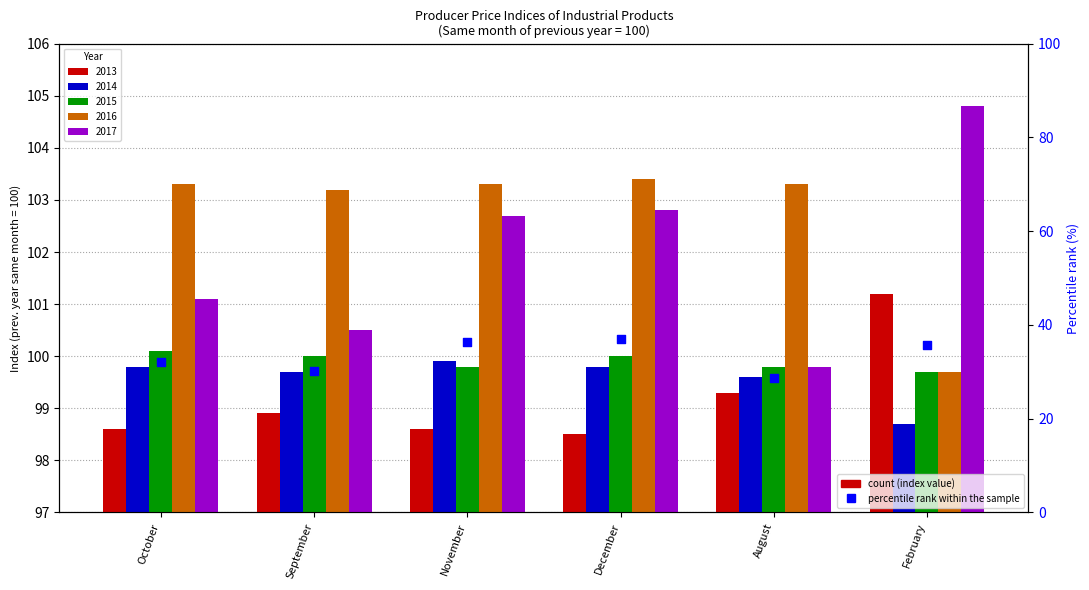

Approximately how many times larger is the value at December compared to August?

1.3